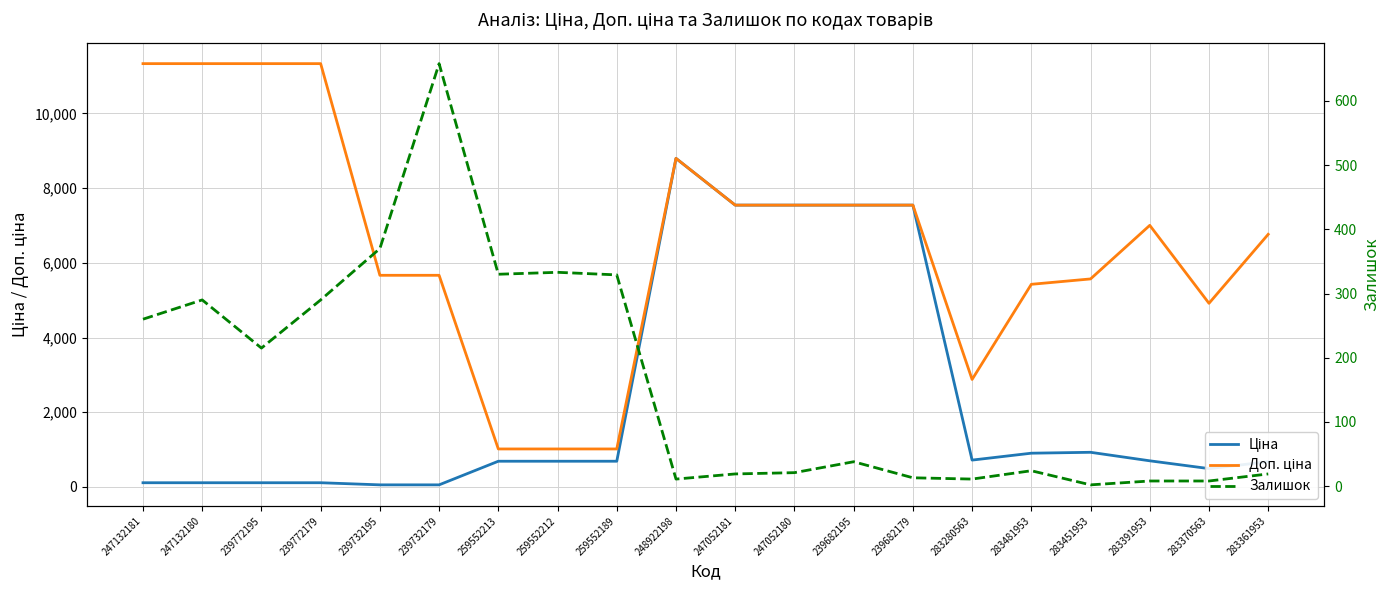

What is the difference between the maximum and minimum values in the Ціна series?

8741.0